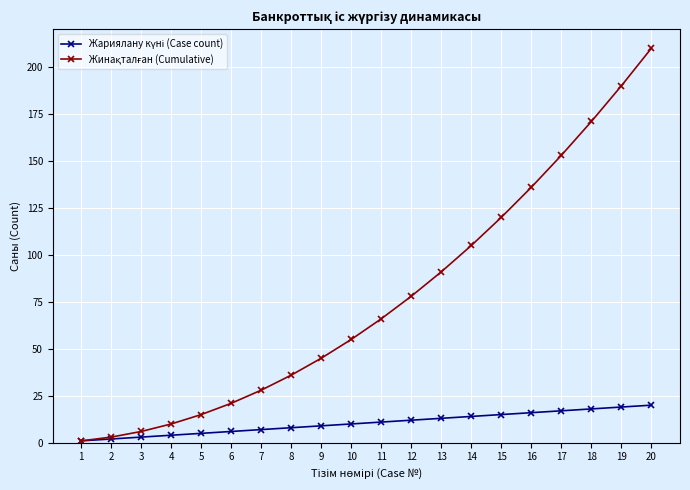

At which category is the sum across all series the highest?

20